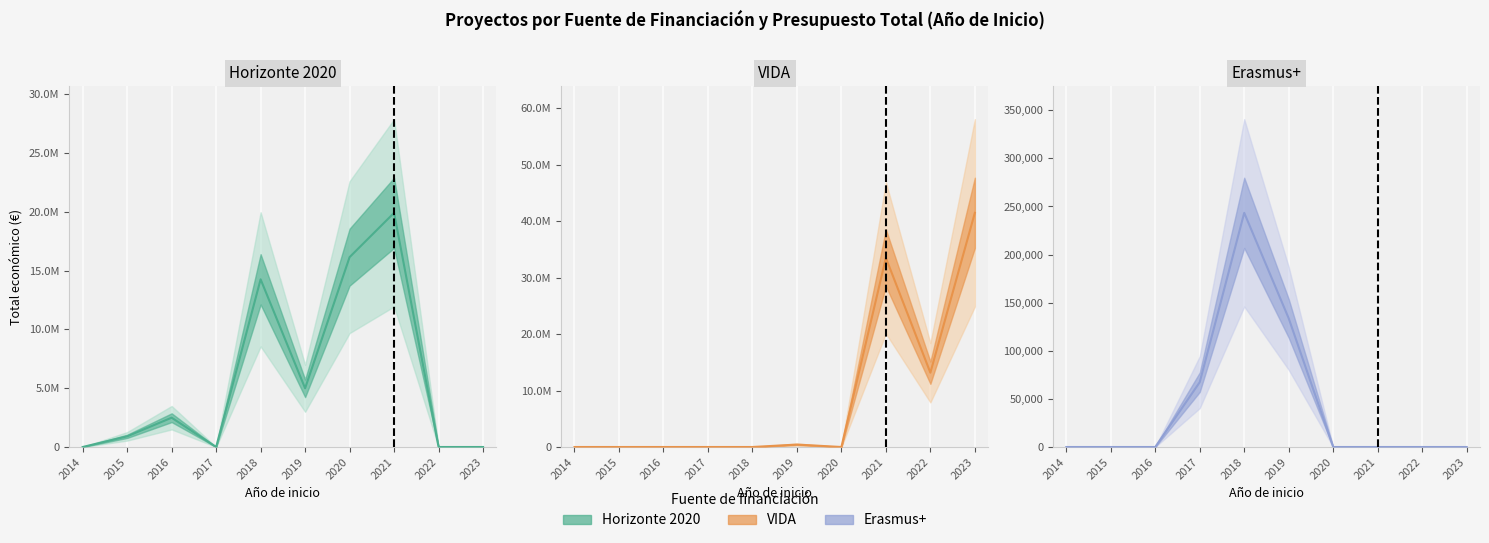

In Horizonte 2020 center, how many points are lower than both neighbors (excluding endpoints)?

2